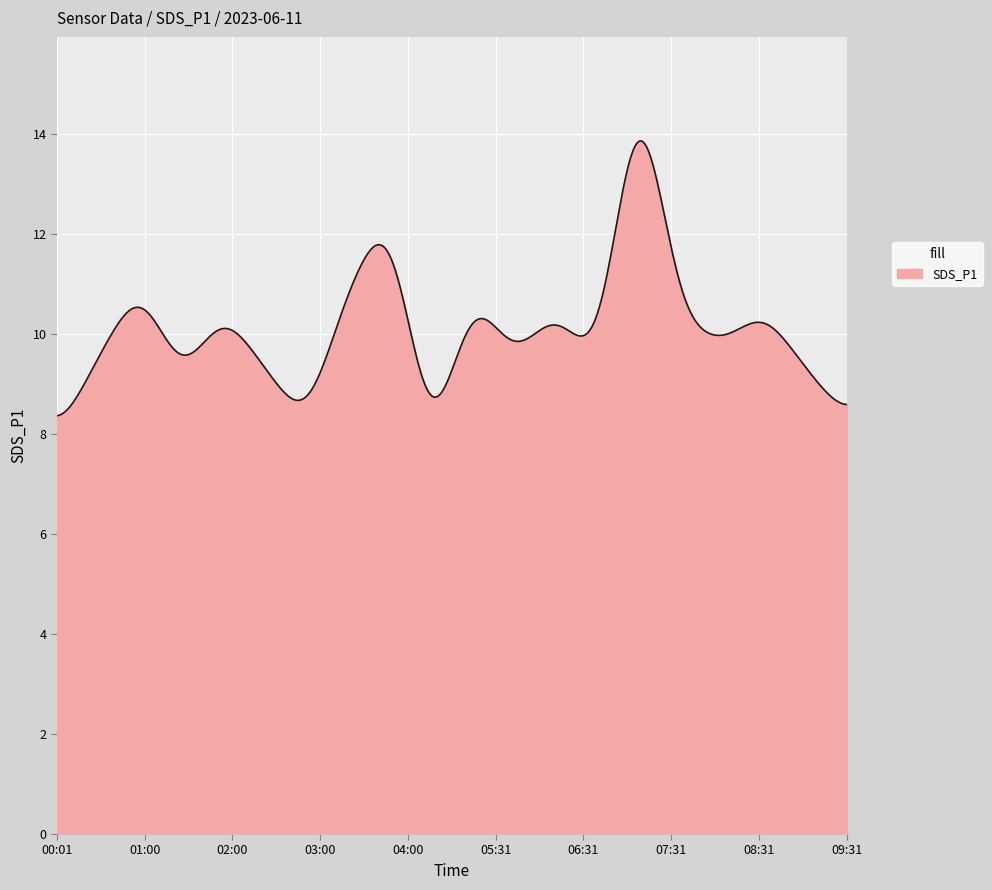

What is the minimum value shown in the chart?

8.4